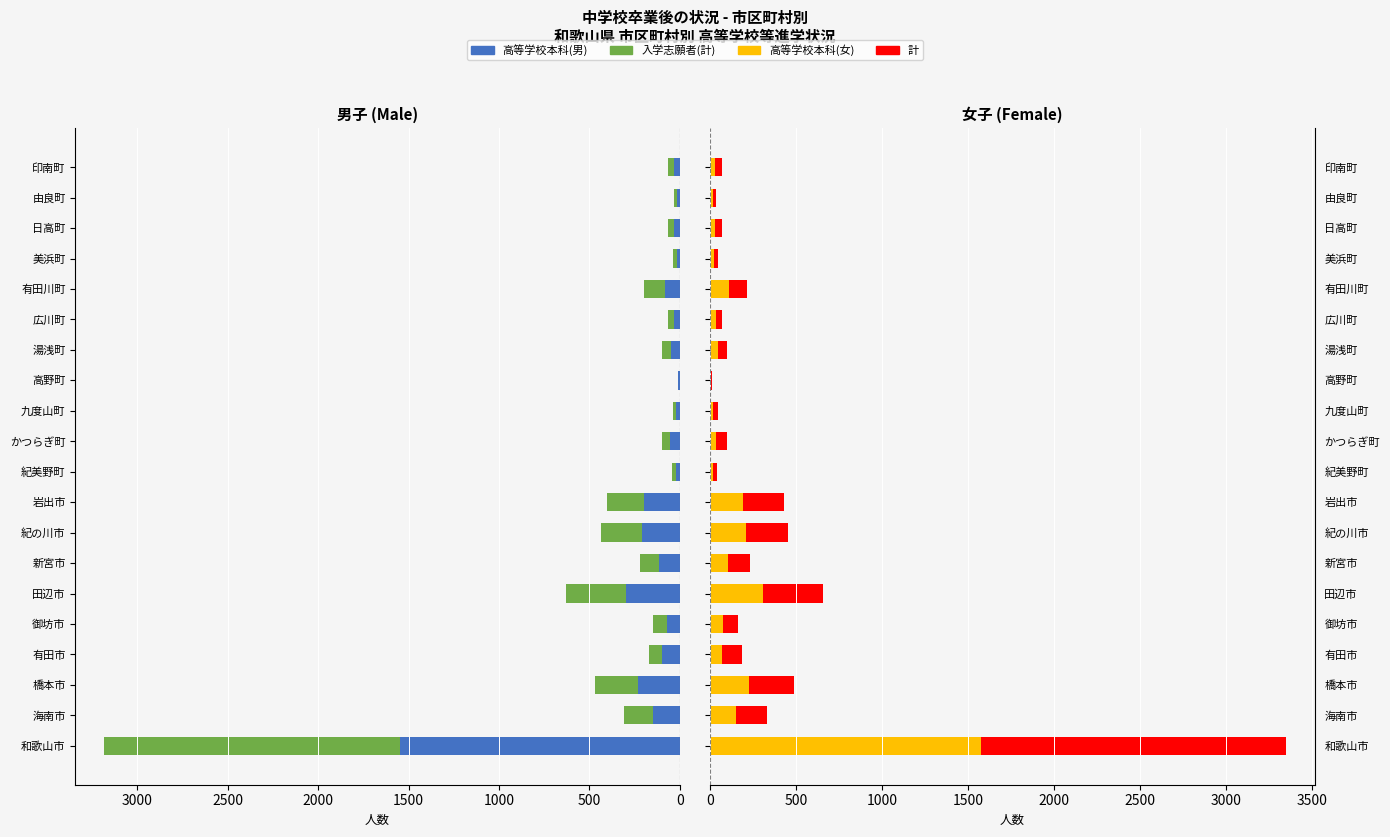

Rank the series at 湯浅町 from lowest to highest value.

高等学校本科(男), 高等学校本科(女), 入学志願者(計), 計(超過分)